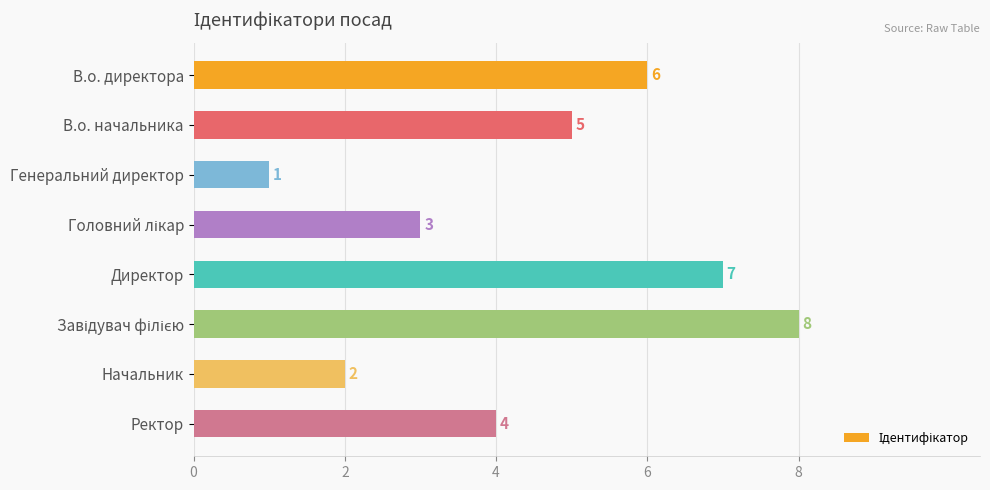

Count the values in the range 3 to 7.

5